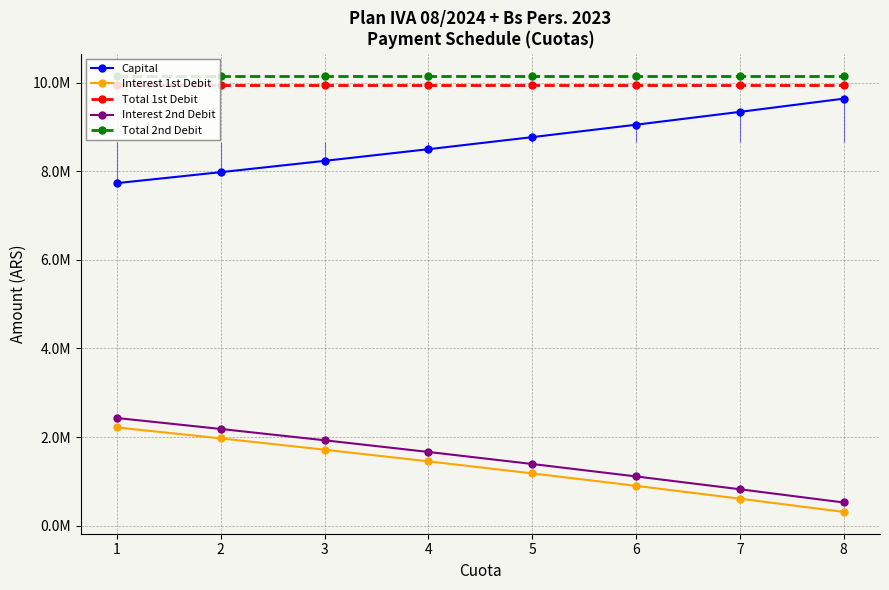

Where does the Capital series first go above 8774452?

5